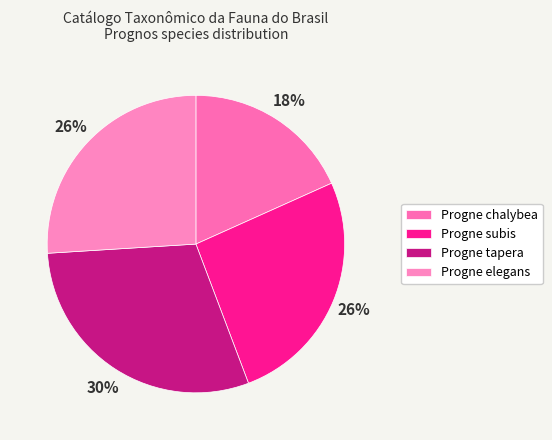

Which slice is the smallest?

Progne chalybea